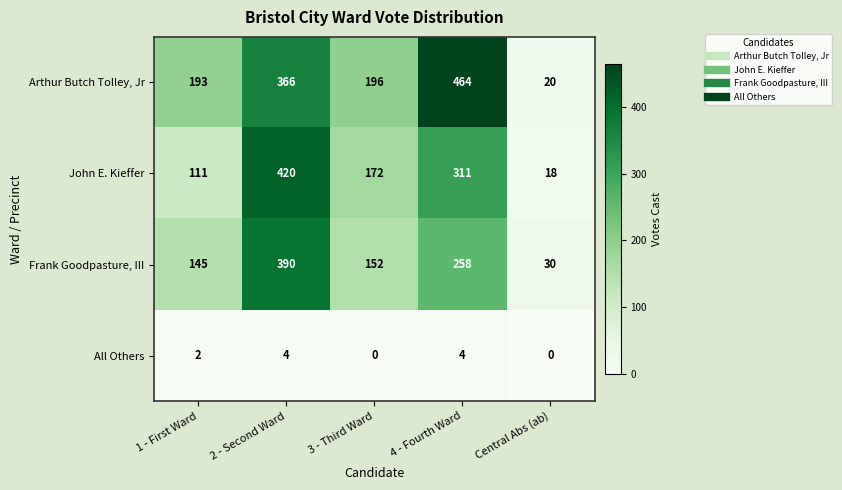

Count the number of categories in the chart.

5